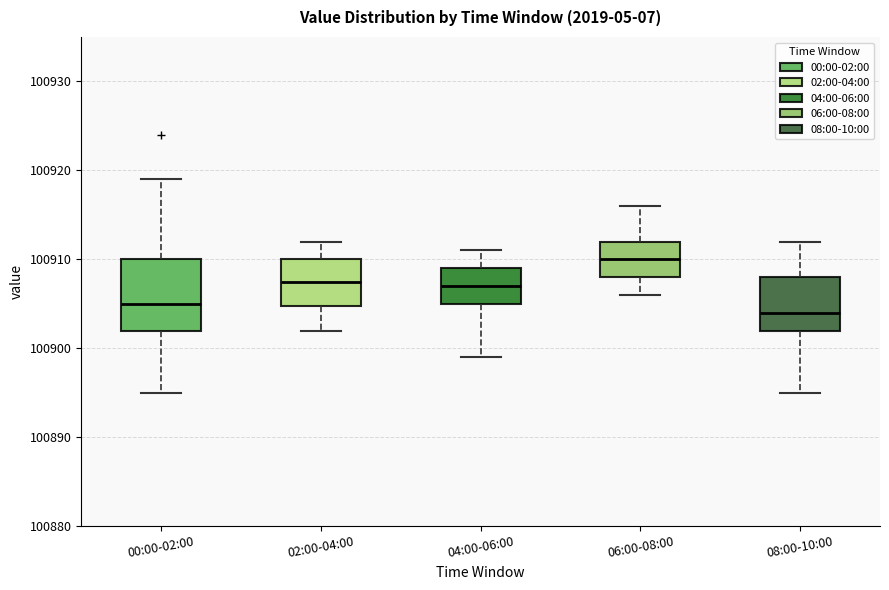

Where is the upper edge of the box for 06:00-08:00 on the y-axis? The values are not printed on the chart, so give them approximately, as read against the axis.

100912